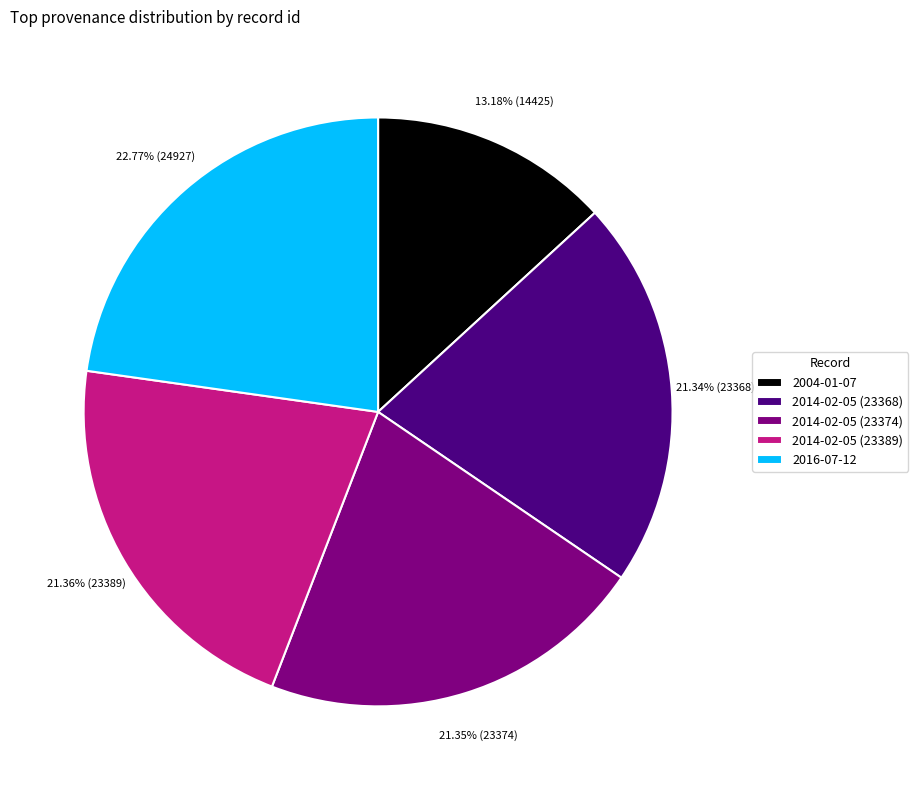

What is the ratio of the value at 2004-01-07 to the value at 2016-07-12?

0.6